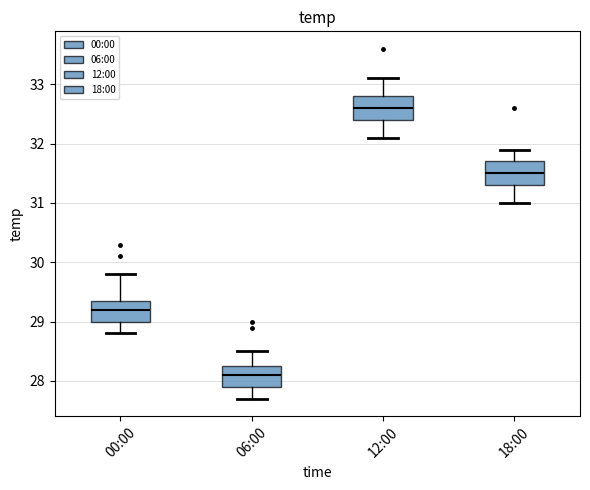

Which box has the highest median line?

12:00